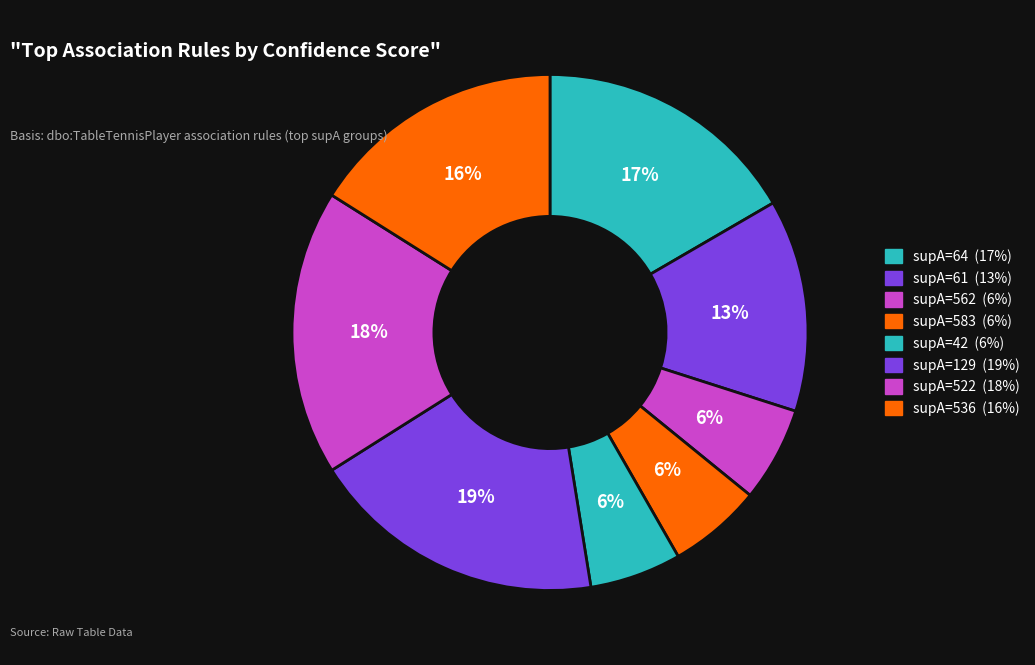

Count the number of slices in the pie.

8